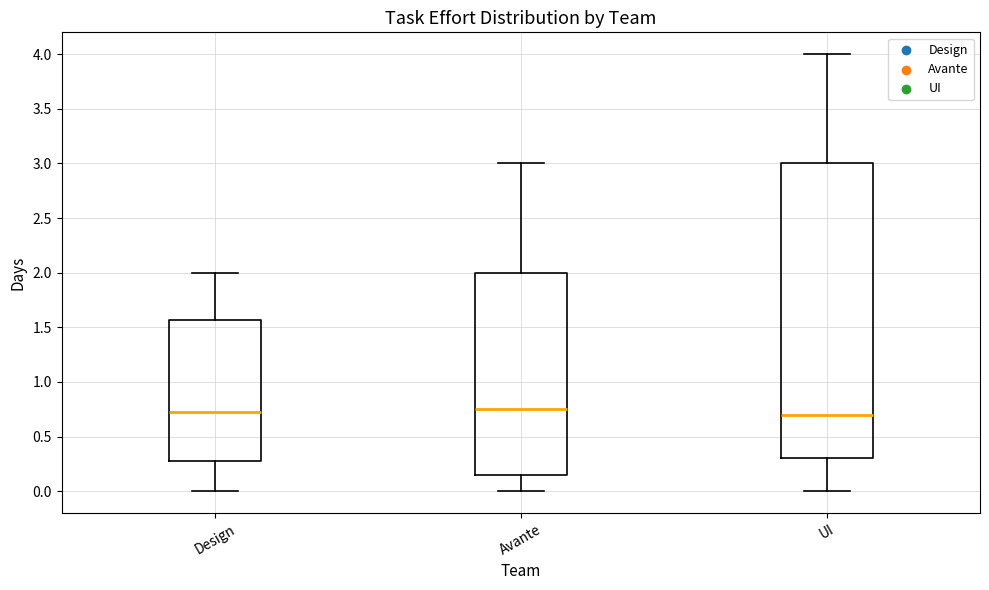

Where does the upper whisker of the box for Avante end on the y-axis? The values are not printed on the chart, so give them approximately, as read against the axis.

3.00